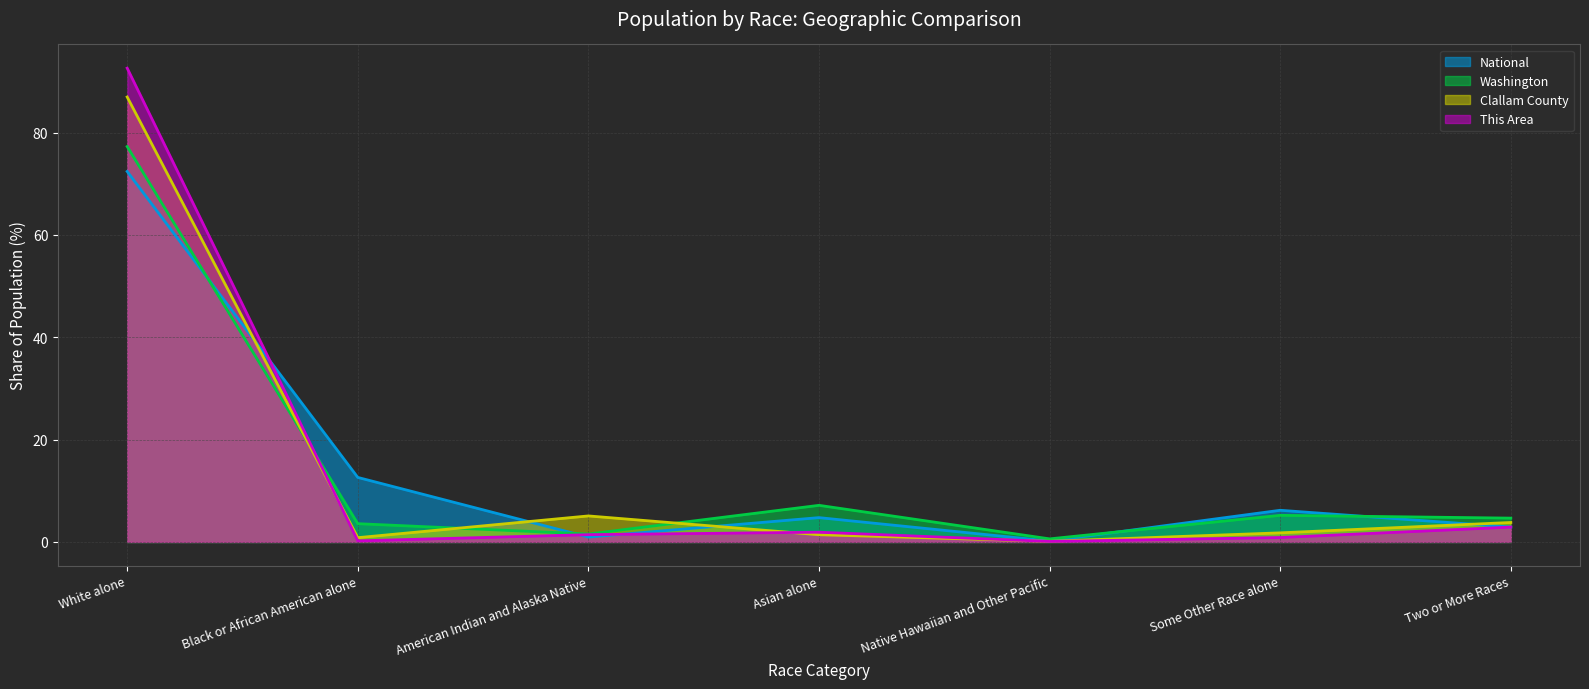

True or false: National has a value of 0.2 at Native Hawaiian and Other Pacific.

True